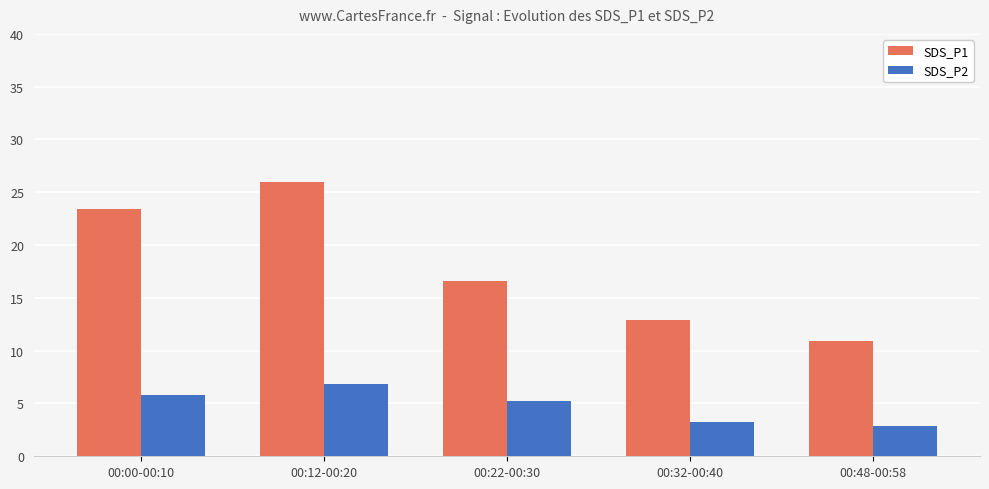

Are the bars horizontal?

No